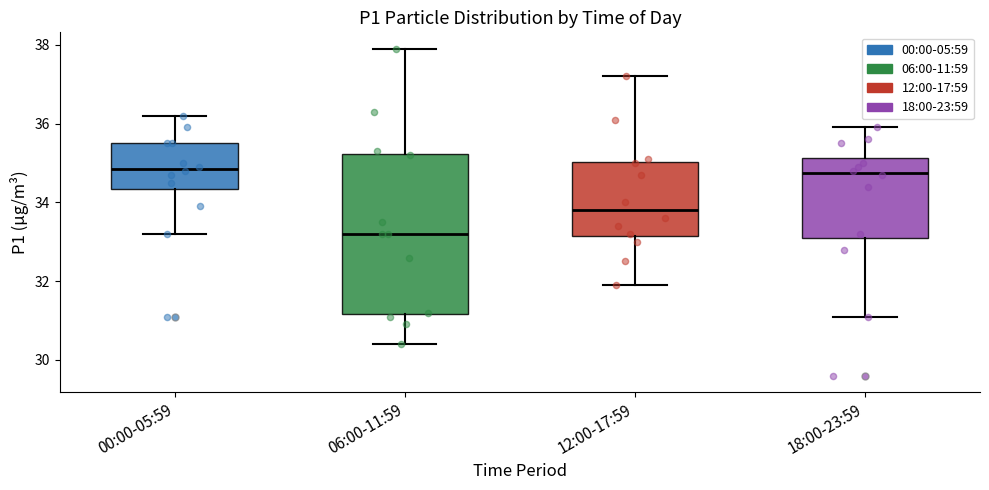

Reading left to right, transcribe this box plot: for each box, give where its median line is, the range the box spans, and where its two whiskers end, as read against the y-axis. The values are not printed on the chart, so give them approximately, as read against the axis.

00:00-05:59: median 34.8, box 34.4 to 35.6, whiskers 33.2 to 36.2
06:00-11:59: median 33.2, box 31.2 to 35.2, whiskers 30.4 to 38.0
12:00-17:59: median 33.8, box 33.2 to 35.0, whiskers 32.0 to 37.2
18:00-23:59: median 34.8, box 33.2 to 35.2, whiskers 31.2 to 36.0